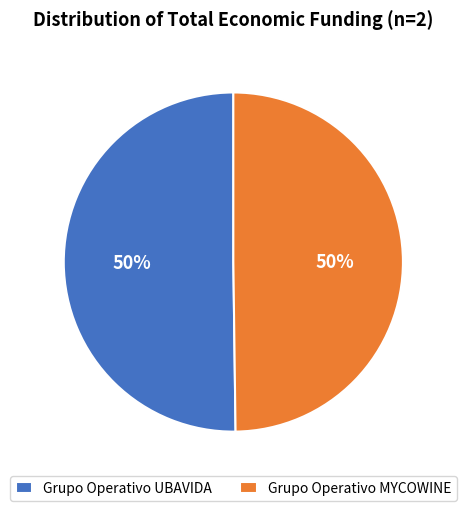

True or false: Grupo Operativo UBAVIDA accounts for 50% of the total.

True